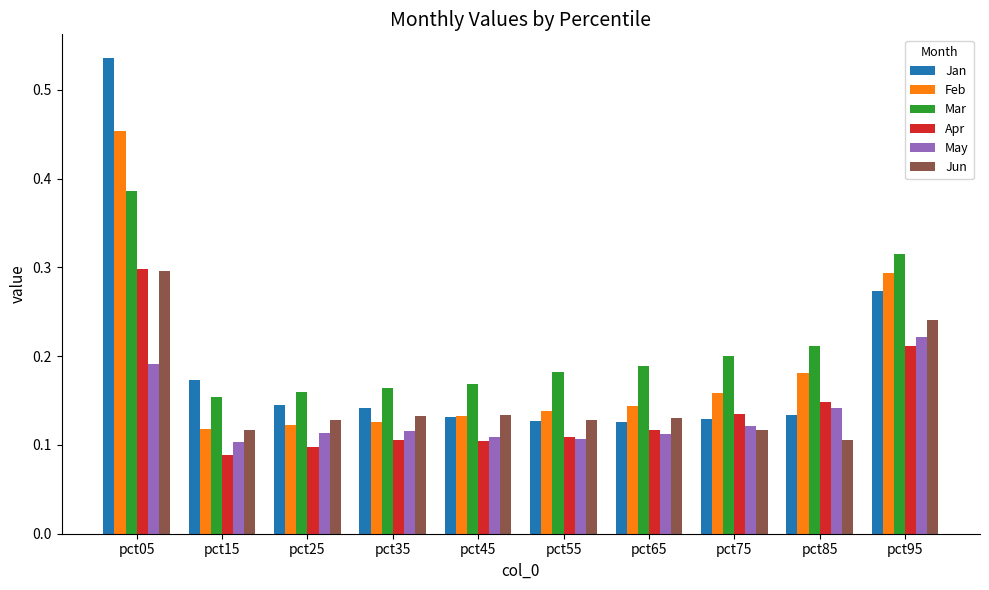

Count the Mar values in the range 0 to 1.

10